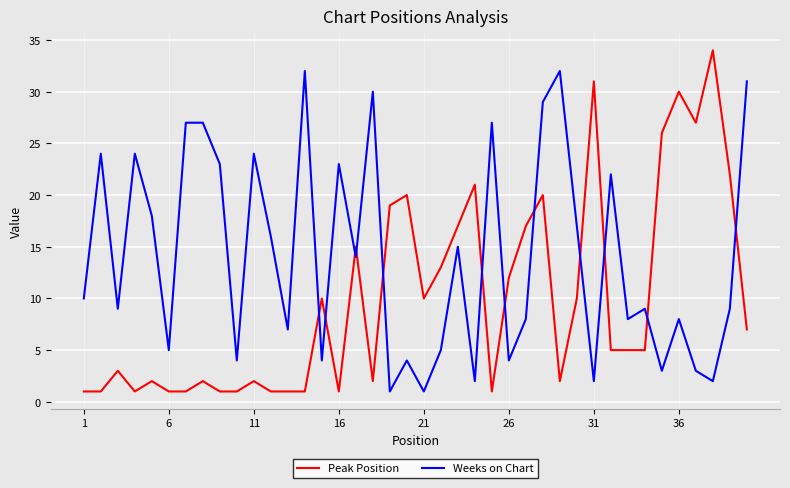

Rank the series by their average value, from highest to lowest.

Weeks on Chart, Peak Position